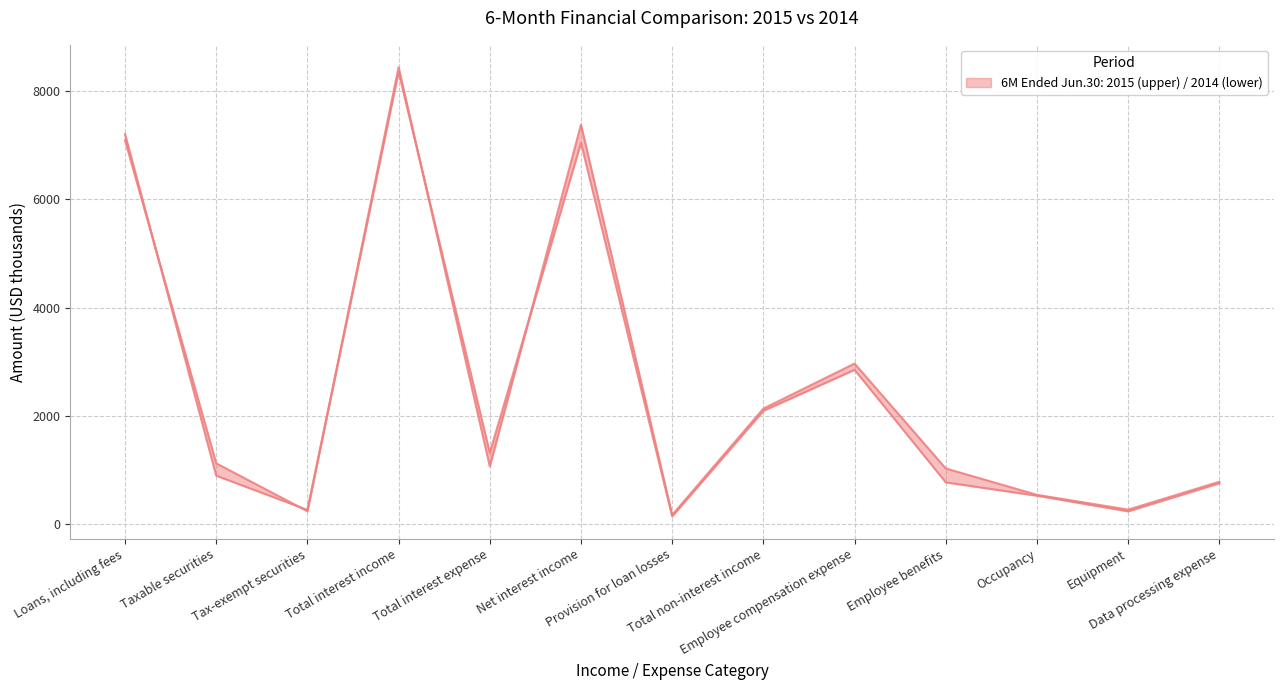

What is the highest value of the 6 Months Ended Jun. 30, 2015 series?

8446